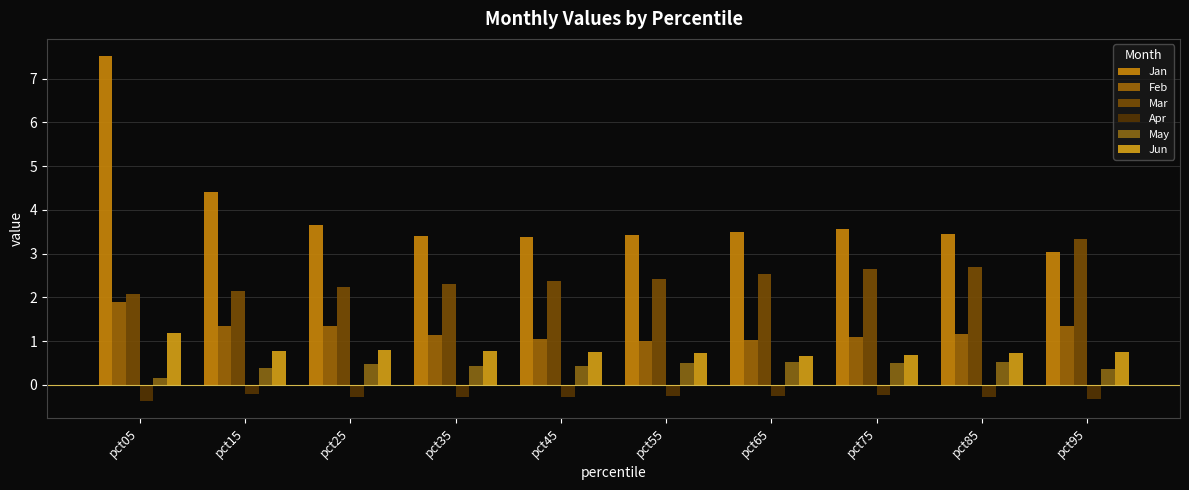

At how many categories does at least one series exceed 4?

2